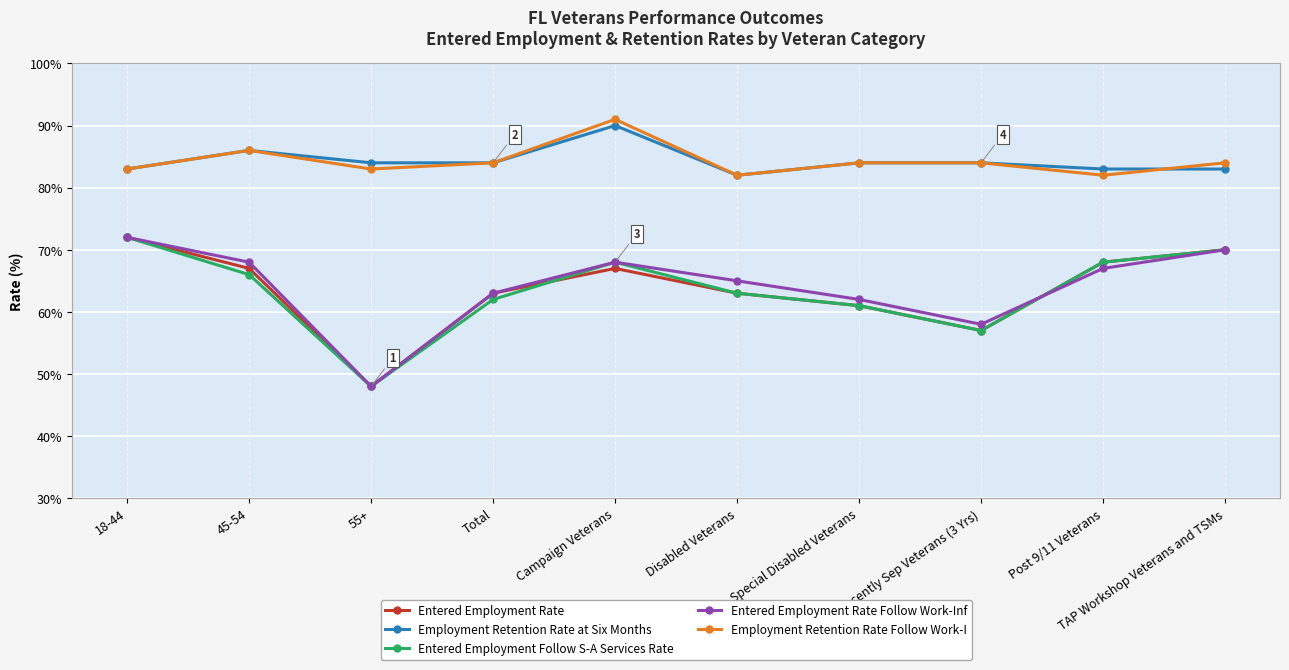

What is the value of the Employment Retention Rate at Six Months point at the 2nd from the left?

86